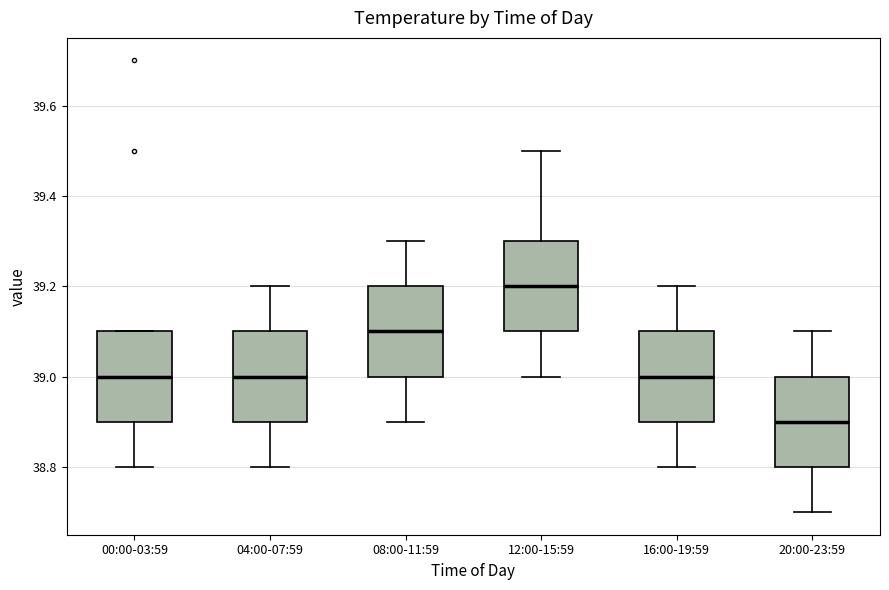

Reading left to right, transcribe this box plot: for each box, give where its median line is, the range the box spans, and where its two whiskers end, as read against the y-axis. The values are not printed on the chart, so give them approximately, as read against the axis.

00:00-03:59: median 39.0, box 38.9 to 39.1, whiskers 38.8 to 39.1
04:00-07:59: median 39.0, box 38.9 to 39.1, whiskers 38.8 to 39.2
08:00-11:59: median 39.1, box 39.0 to 39.2, whiskers 38.9 to 39.3
12:00-15:59: median 39.2, box 39.1 to 39.3, whiskers 39.0 to 39.5
16:00-19:59: median 39.0, box 38.9 to 39.1, whiskers 38.8 to 39.2
20:00-23:59: median 38.9, box 38.8 to 39.0, whiskers 38.7 to 39.1